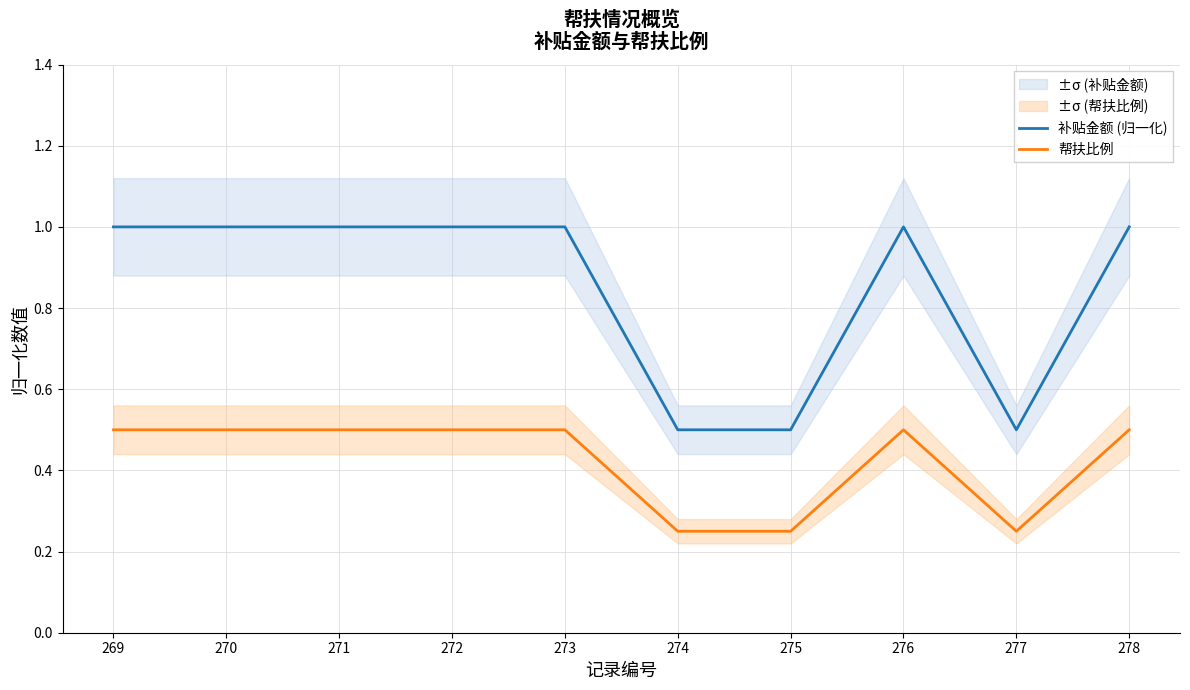

Rank the series by their maximum value, from highest to lowest.

补贴金额 (归一化), 帮扶比例